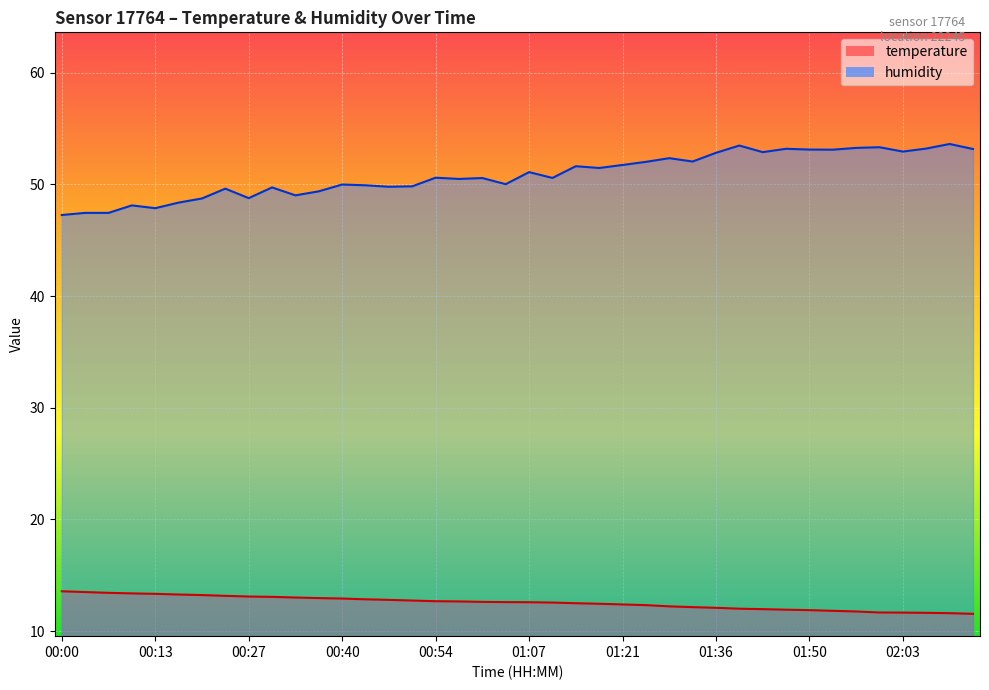

How many values in the humidity series are below 50?

16